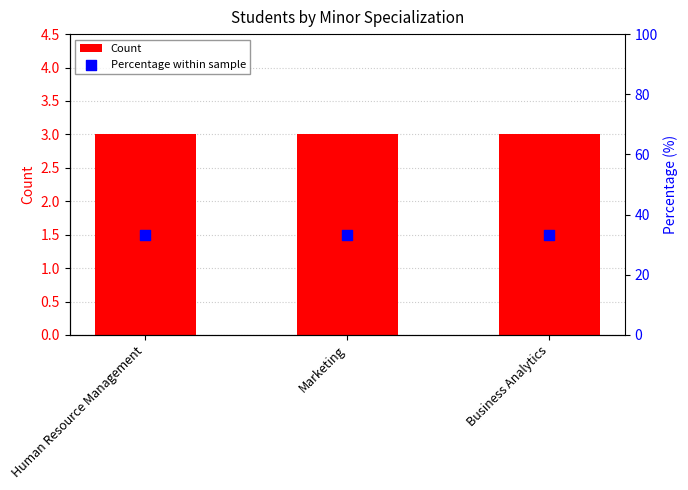

Is the value of Percentage within sample at Human Resource Management greater than the value of Count at Human Resource Management?

Yes